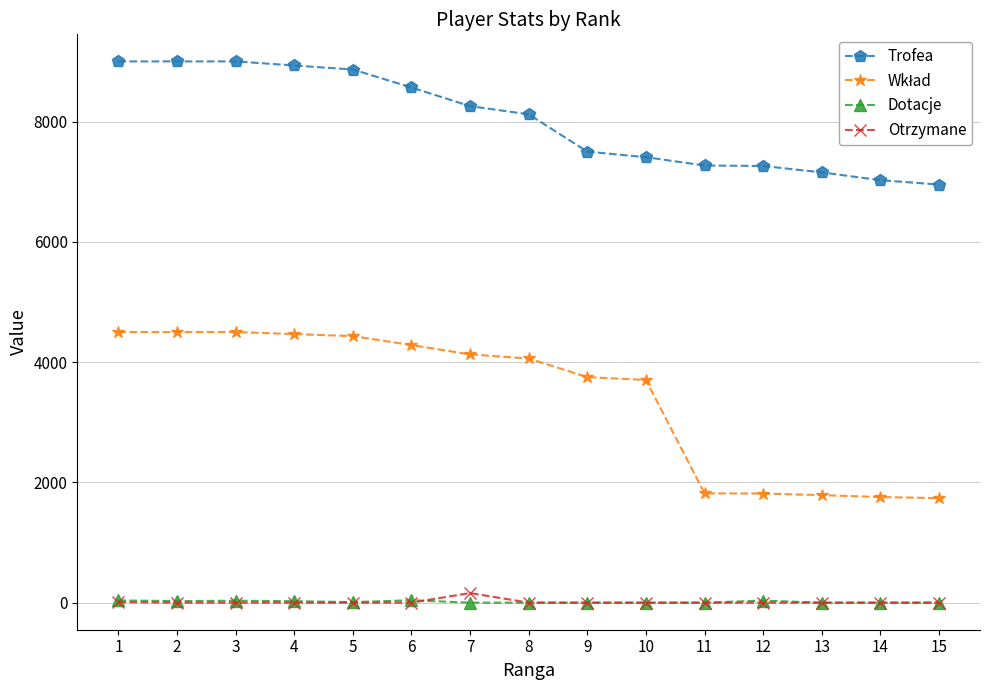

Which series has the largest total across all categories?

Trofea